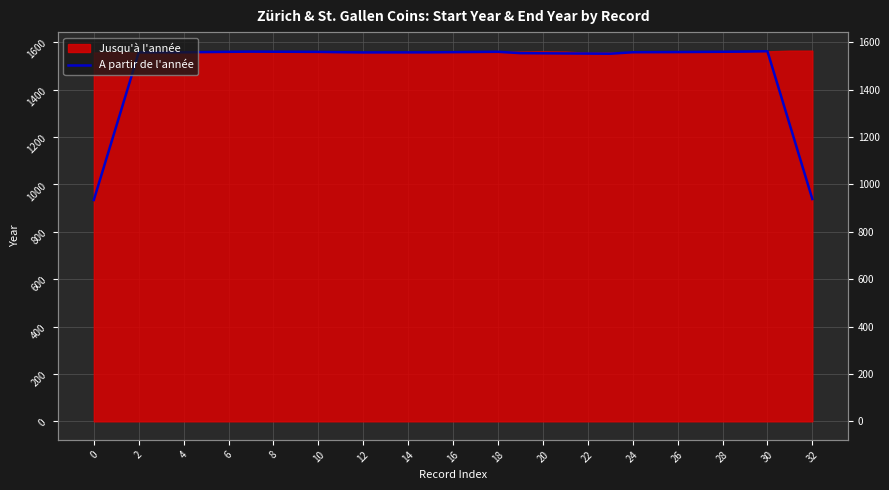

True or false: the data has more than 2 interior local peaks.

True